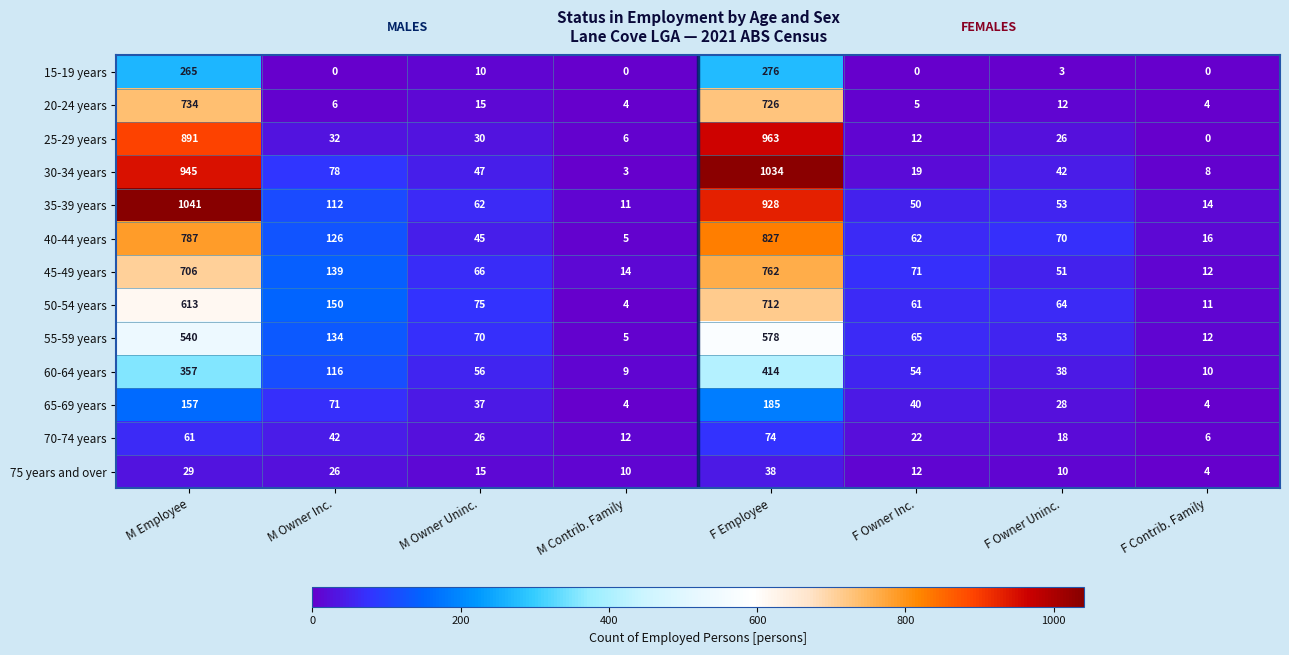

At which category is the sum across all series the highest?

F Employee